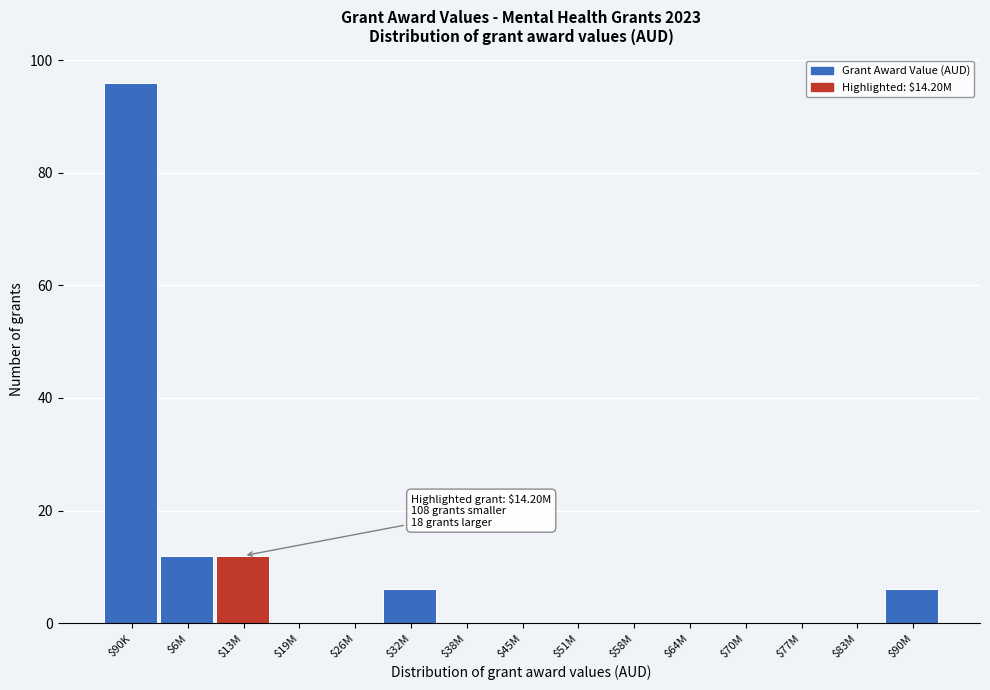

What is the sum of all values?

132